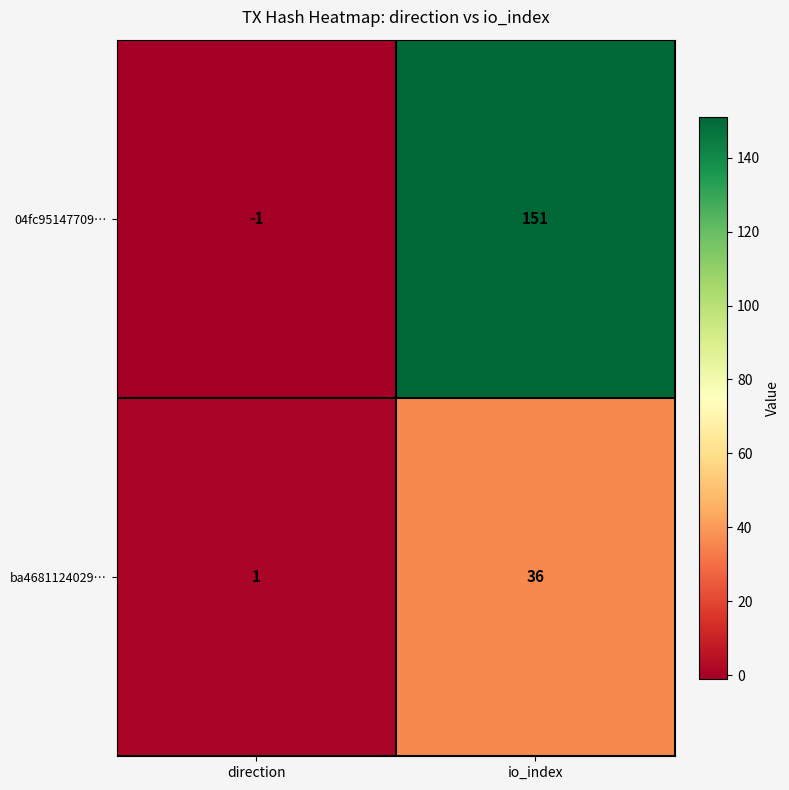

Which label corresponds to the largest value in the chart?

io_index